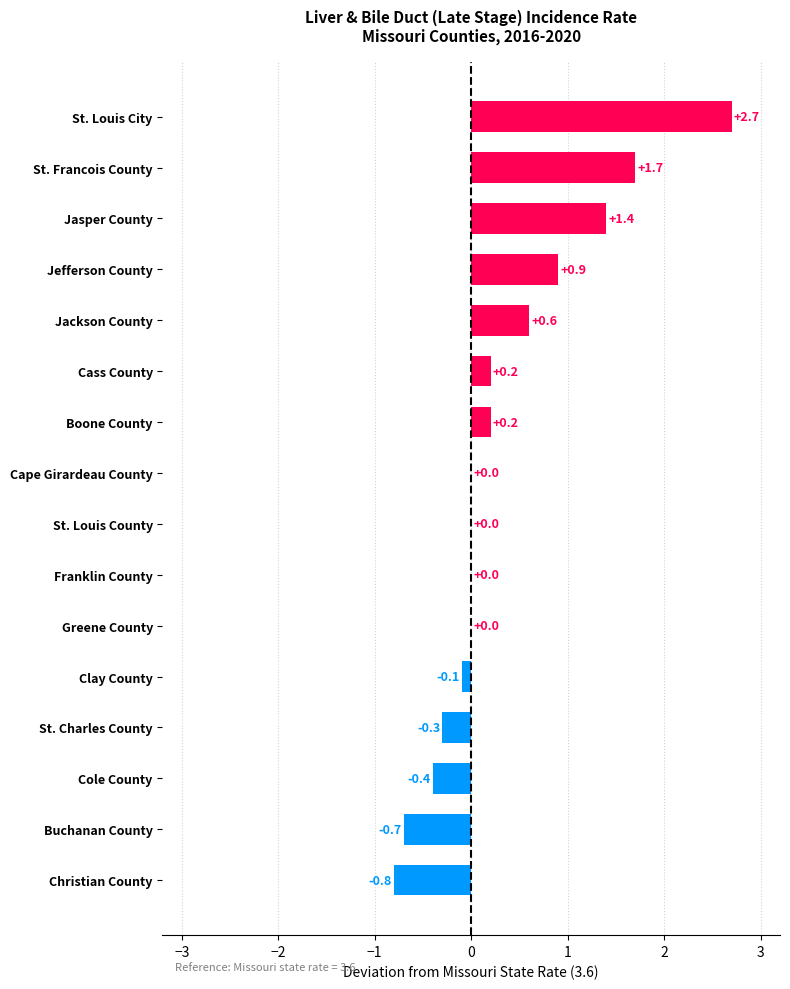

What is the approximate value at St. Francois County?

1.7